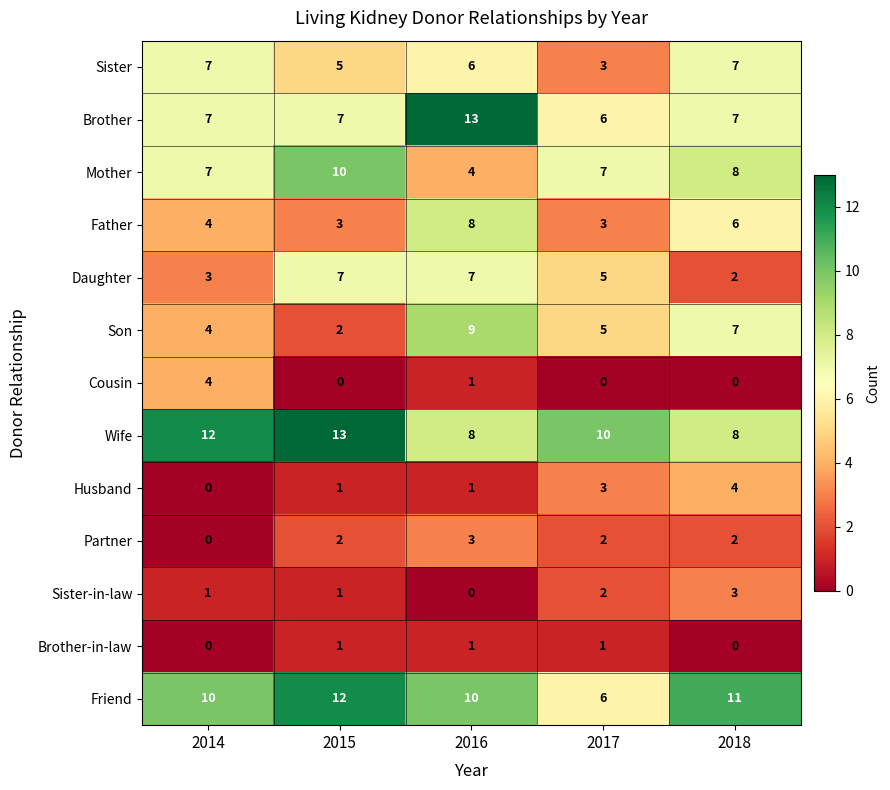

What is the average value of the Father series?

5